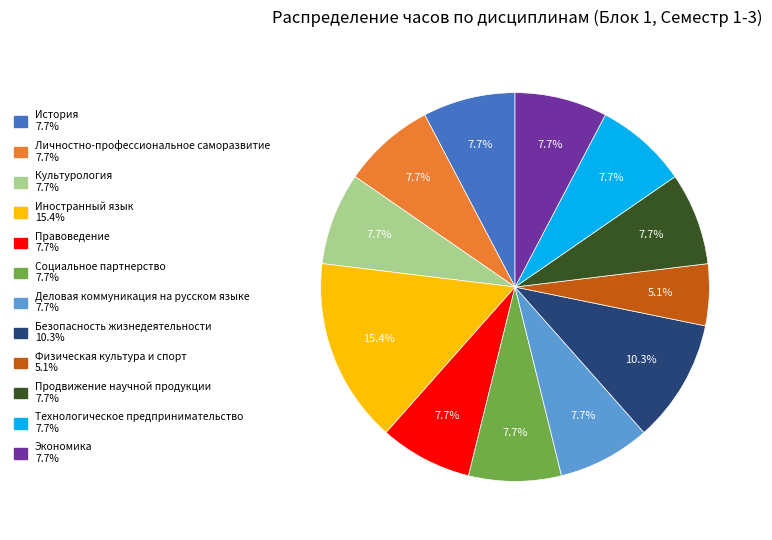

To the nearest percent, what portion does Безопасность жизнедеятельности represent?

10%